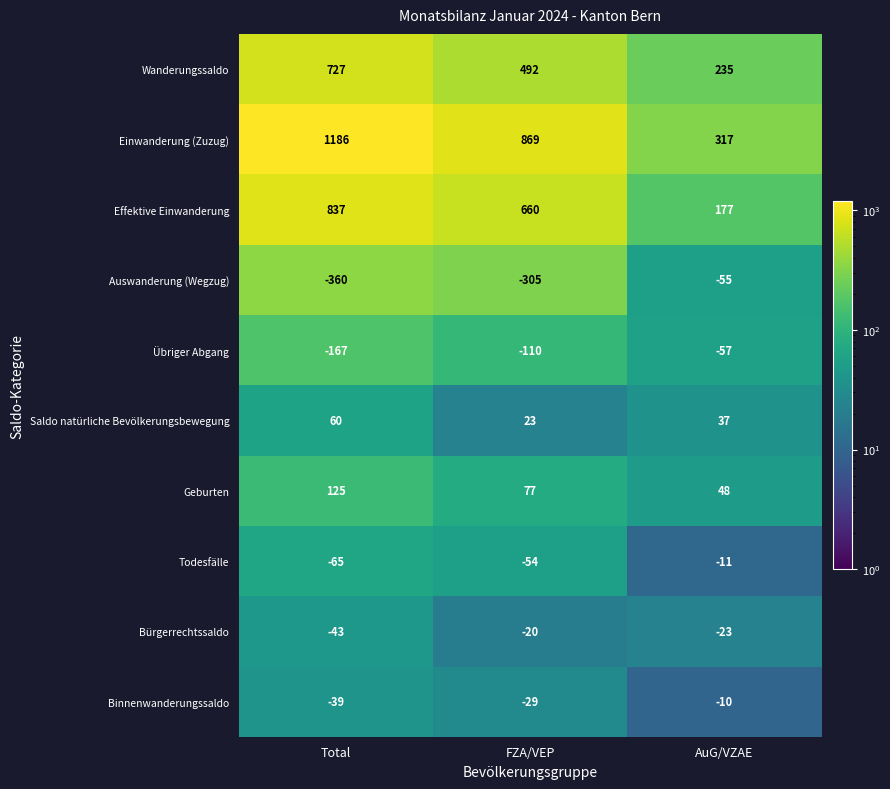

Which series changed the most between FZA/VEP and AuG/VZAE?

Einwanderung (Zuzug)